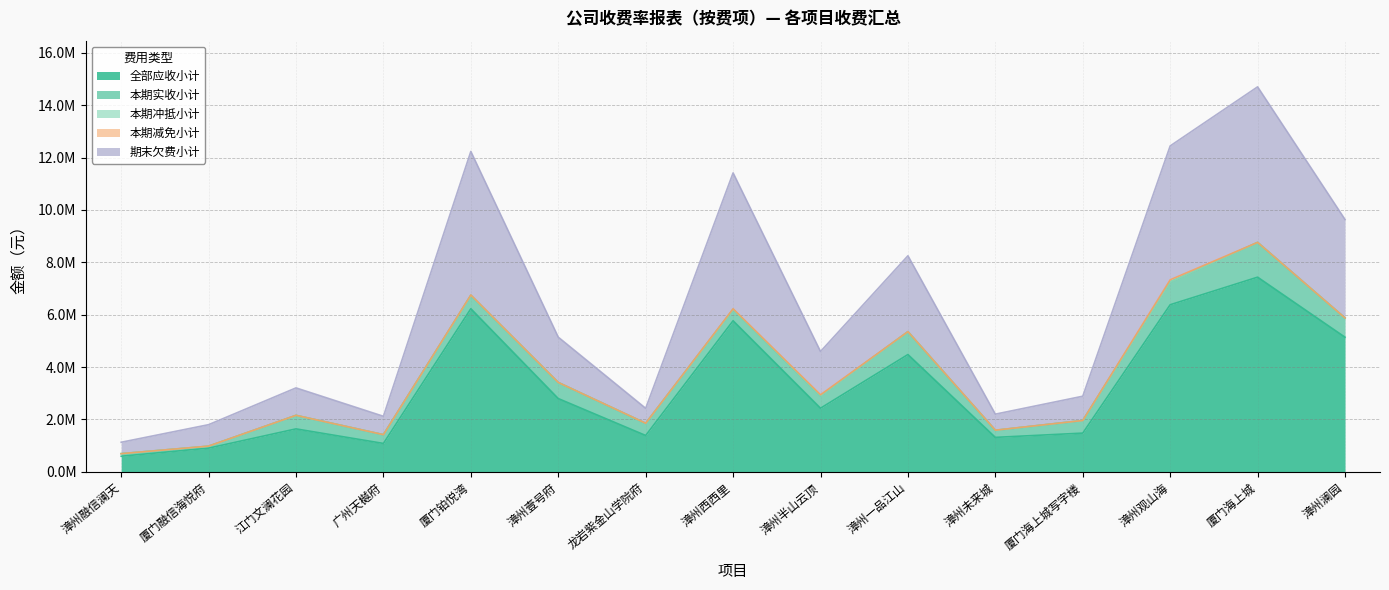

Reading left to right, list all the values displayed in this chart.

全部应收小计: 594041.6	902554.6	1638169.4	1082301.9	6227135.1	2796078.5	1386208.5	5767043.3	2427759.9	4477135.2	1313842.5	1476912.1	6379361.5	7432256.2	5138710.2
本期实收小计: 97760.5	74317.6	516324.4	335156.4	511485.0	614973.3	465338.7	434434.8	474373.9	874119.0	269772.6	482229.4	871678.1	1327728.1	733947.5
本期冲抵小计: 0.0	223.9	377.7	0.0	0.0	0.0	1897.5	0.0	127.7	470.7	1914.0	0.0	694.8	0.0	0.0
本期减免小计: 0.0	3447.2	1071.7	0.0	12795.9	0.0	0.0	23499.1	38973.1	0.0	3575.6	0.0	80781.3	737.5	0.0
期末欠费小计: 435485.0	818256.4	1047432.4	701847.2	5482229.7	1730640.5	570443.0	5189648.0	1652610.8	2897884.2	611829.8	926818.9	5111919.6	5939686.4	3762022.0